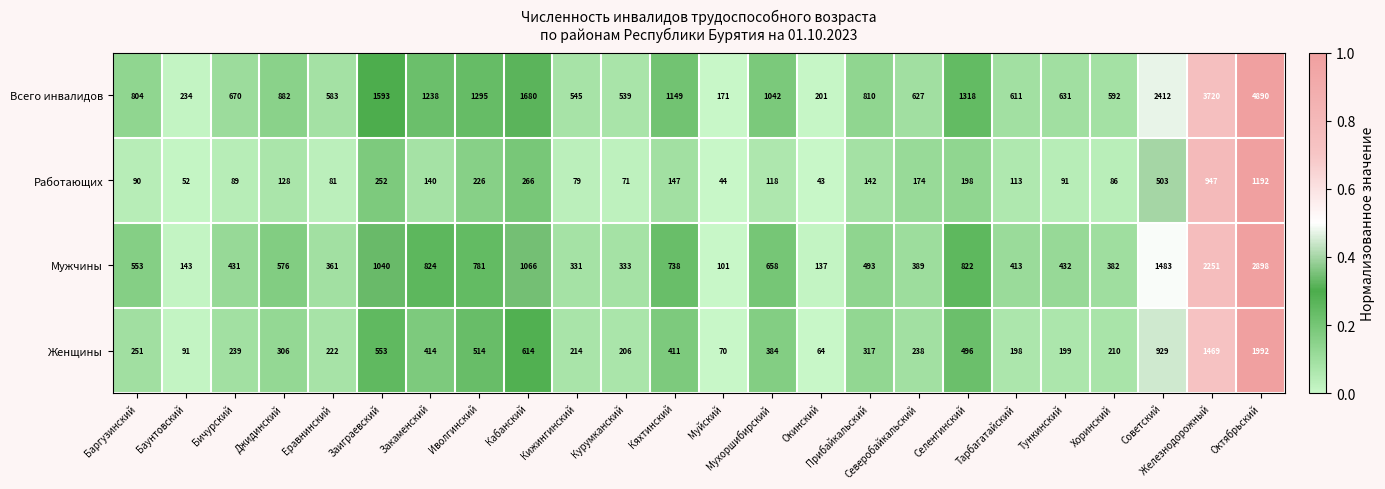

Which category has the lowest value across all series?

Окинский